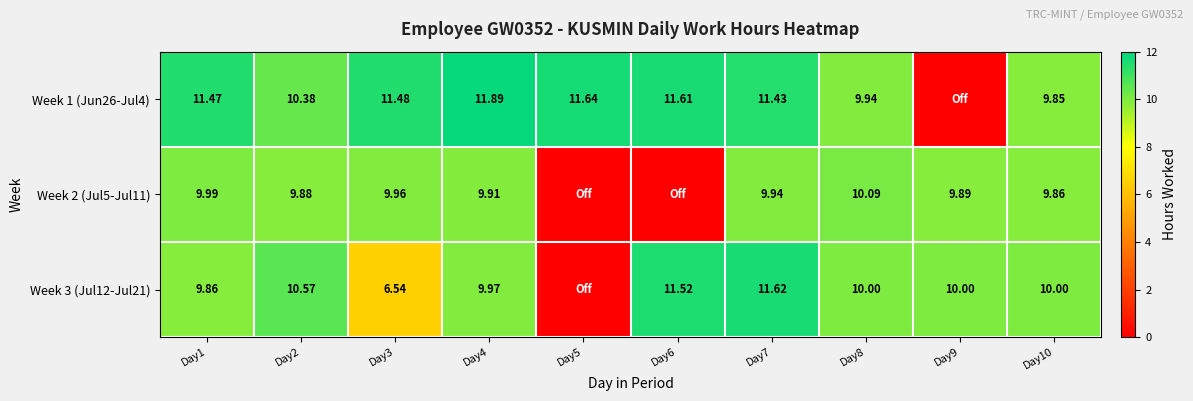

Is the value of Week 1 (Jun26-Jul4) at Day7 greater than the value of Week 3 (Jul12-Jul21) at Day6?

No